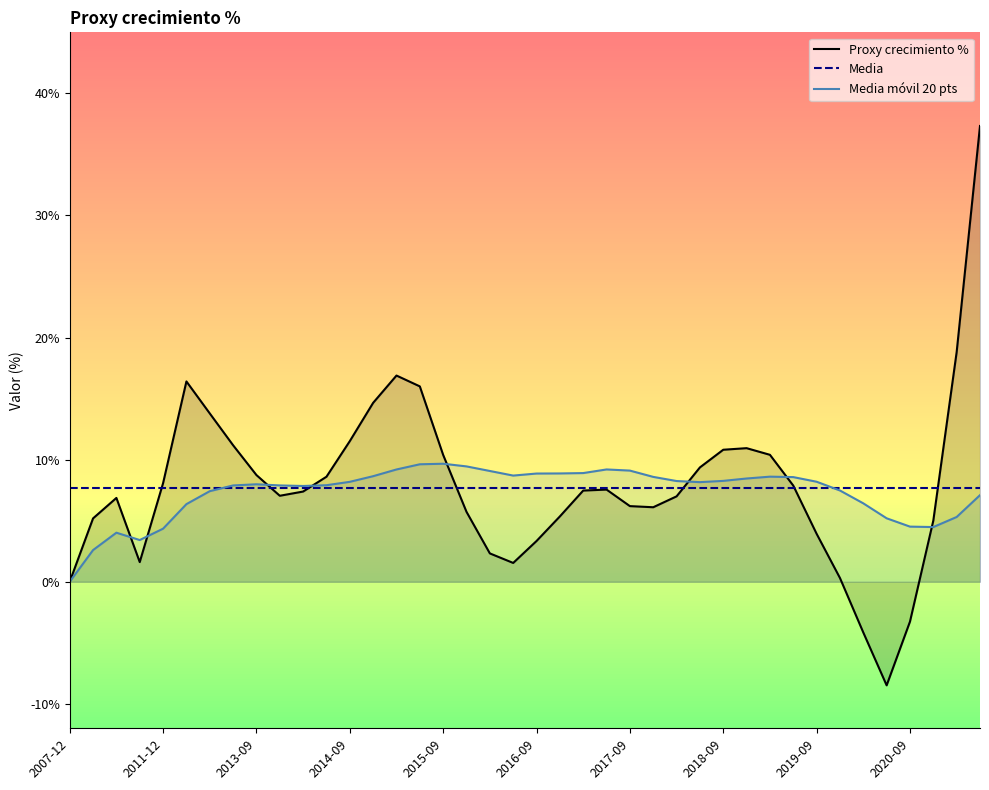

The value of Proxy crecimiento % at 2011-12 is 8.1. True or false?

True